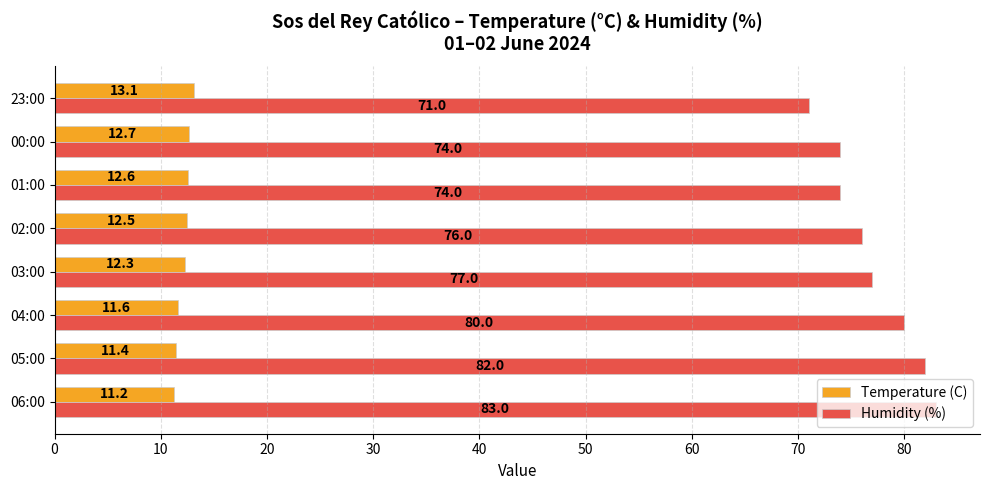

List the series in order of their overall mean, lowest first.

Temperature (C), Humidity (%)